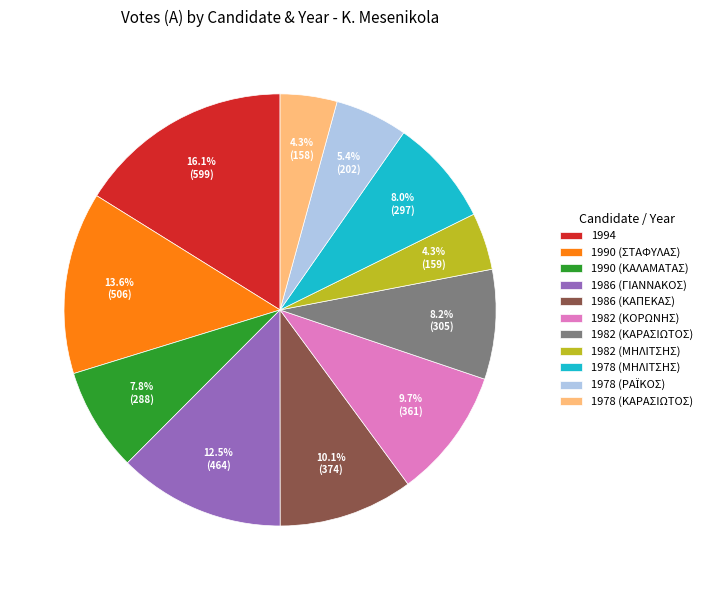

Does any single category account for the majority?

No